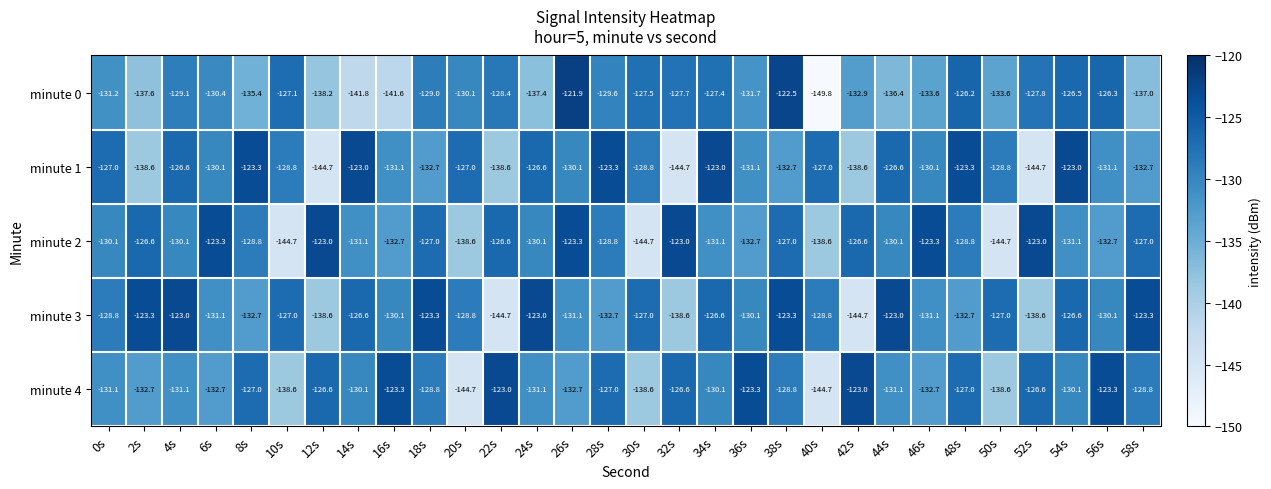

Which label corresponds to the largest value in the chart?

26s